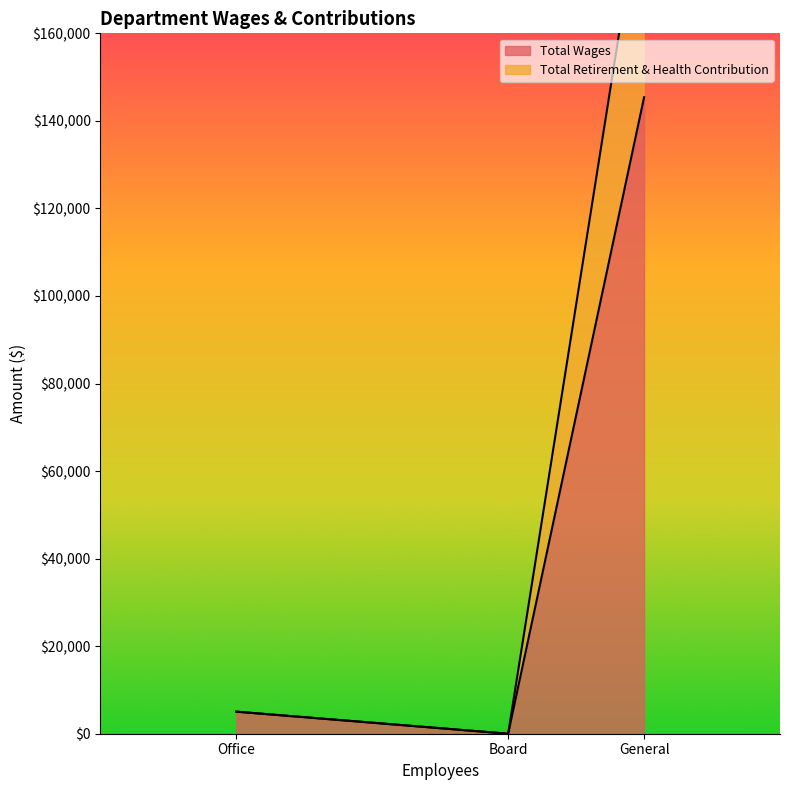

The Total Retirement & Health Contribution series shows 0 at Board. True or false?

True